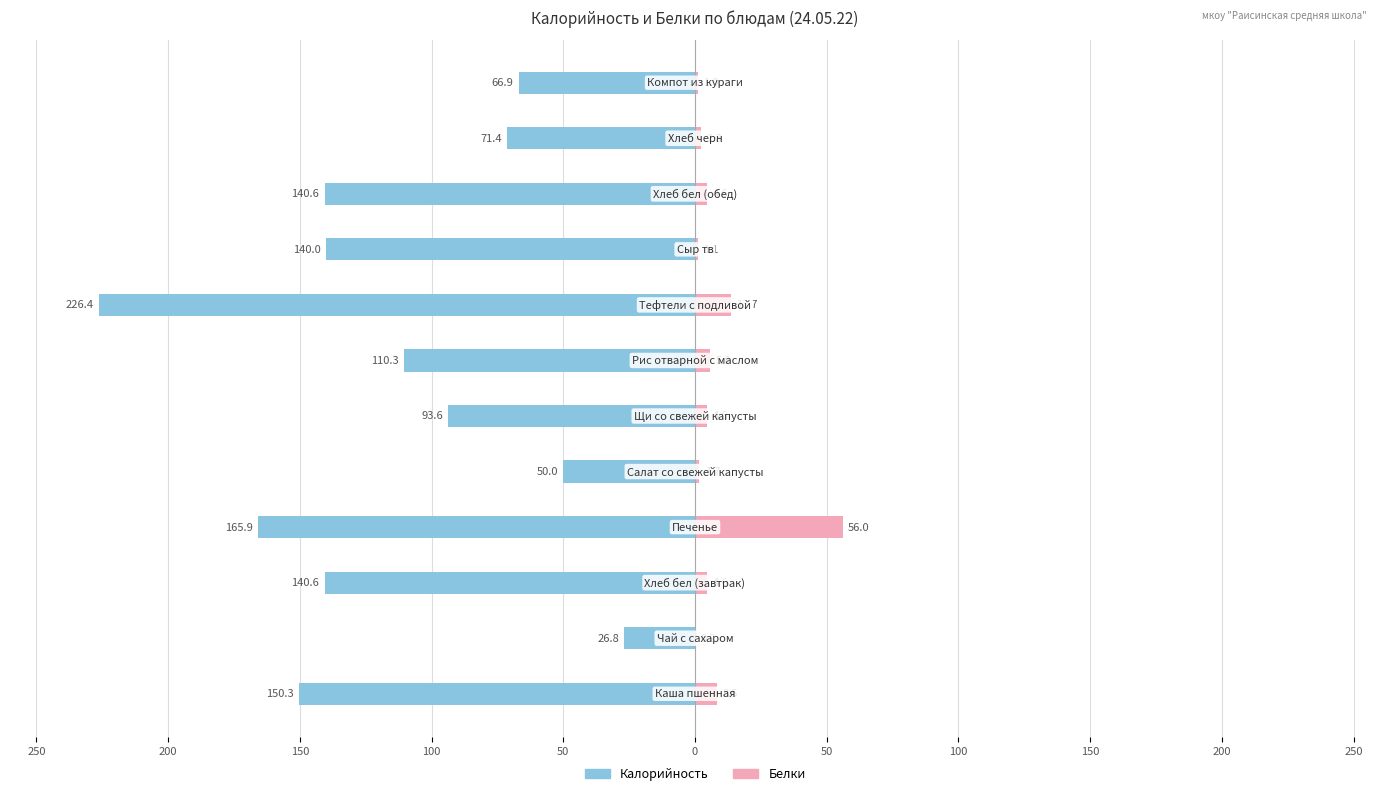

True or false: Калорийность has a value of -43.7 at 250.

False